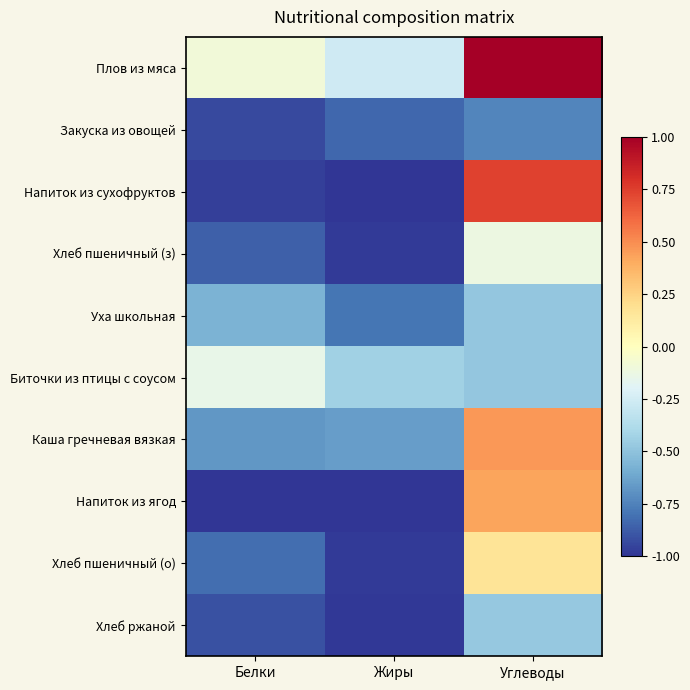

At which category is the sum across all series the highest?

Углеводы